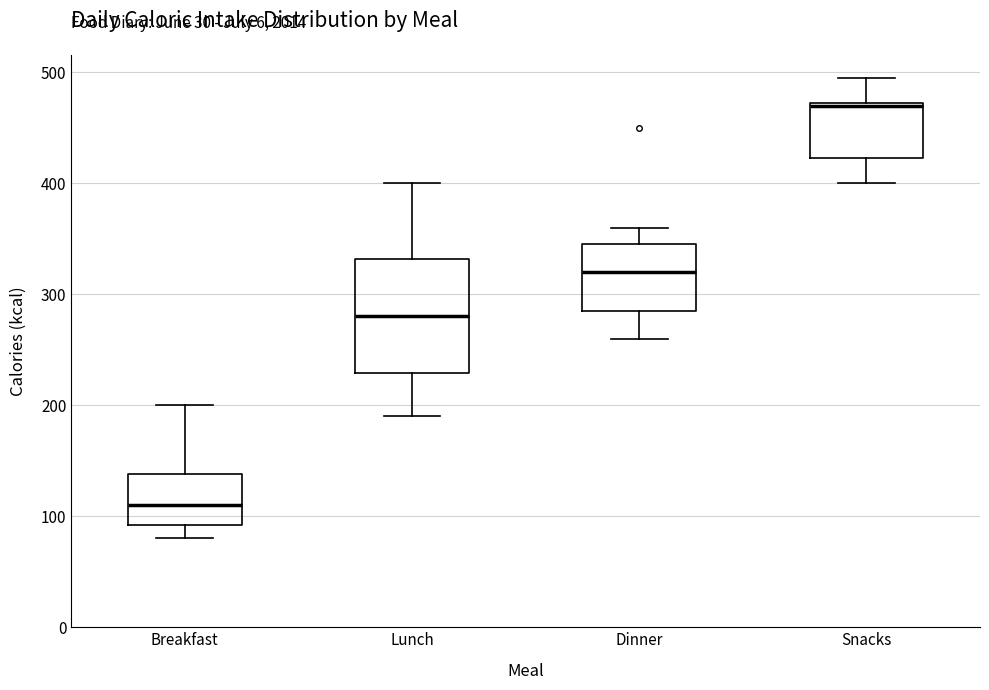

Where is the upper edge of the box for Snacks on the y-axis? The values are not printed on the chart, so give them approximately, as read against the axis.

470